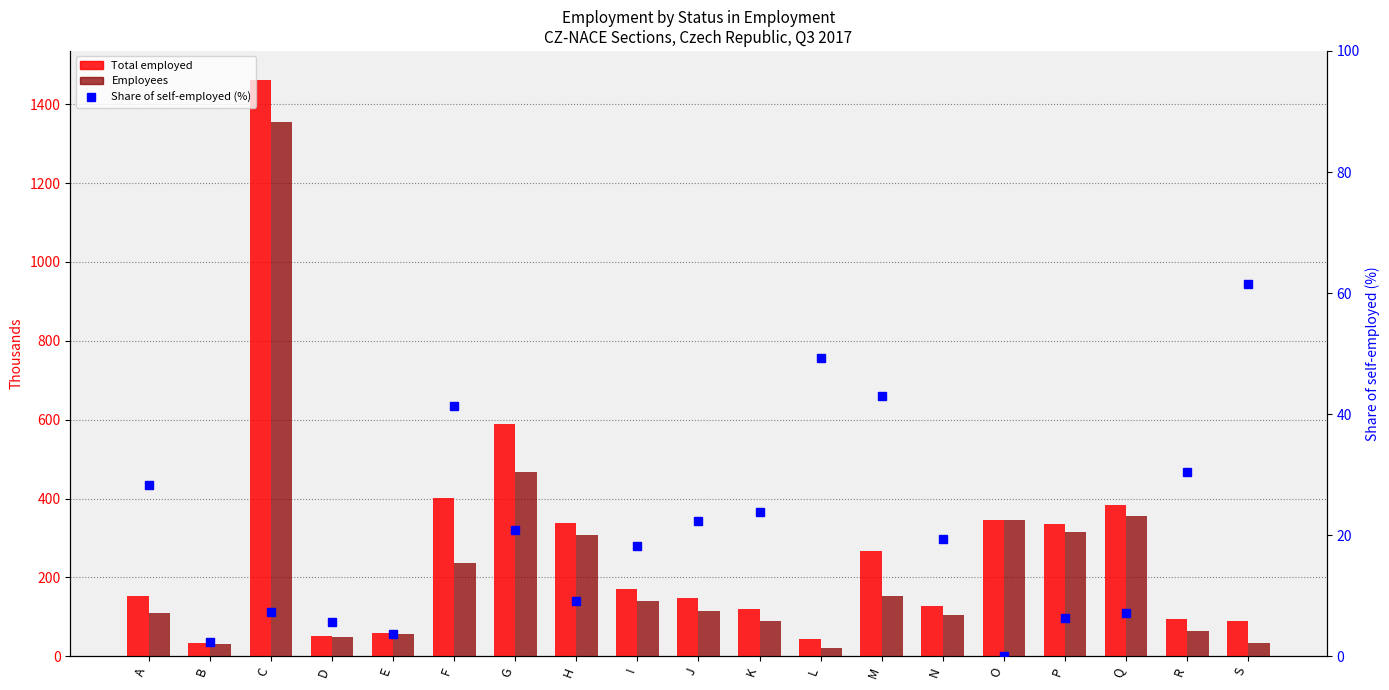

True or false: Total employed has a value of 2141.5 at C.

False